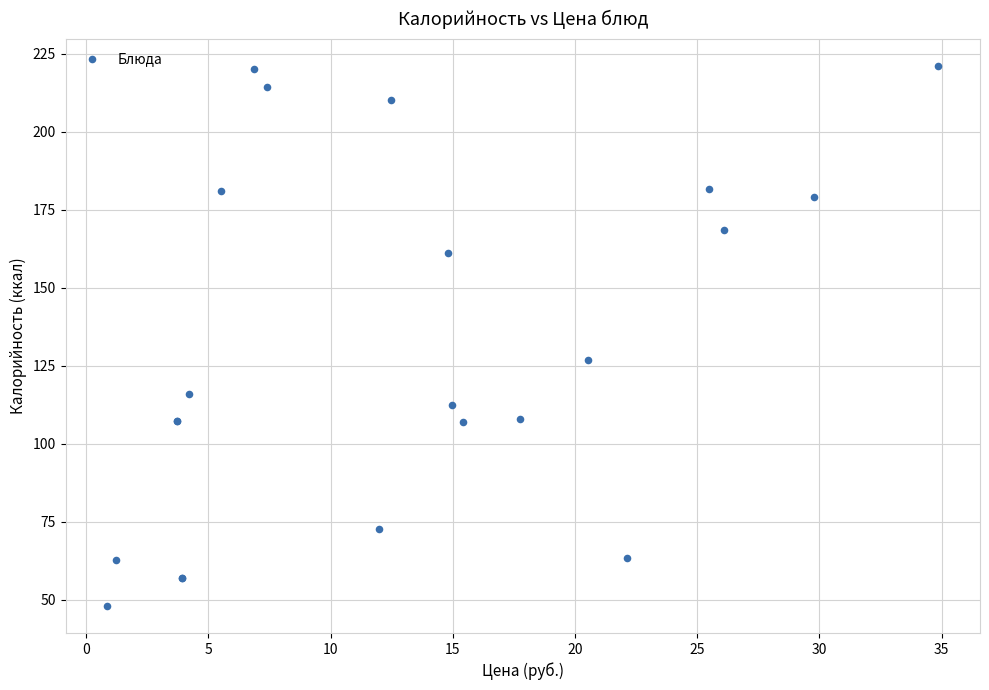

What Y value in the scatter plot is closest to 134?

126.9